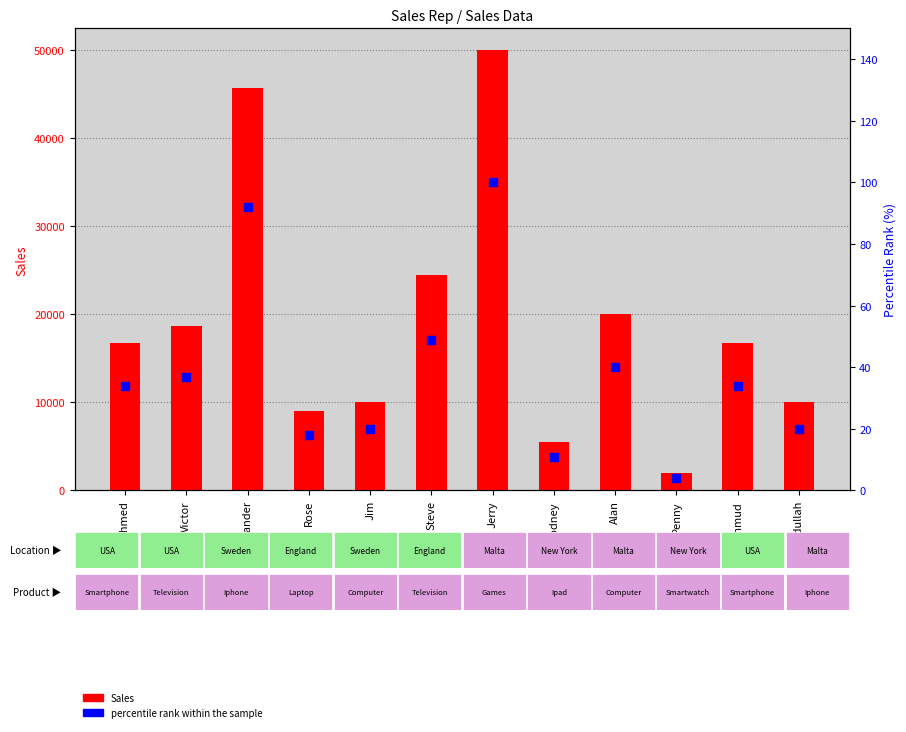

Which series has the largest total across all categories?

Sales